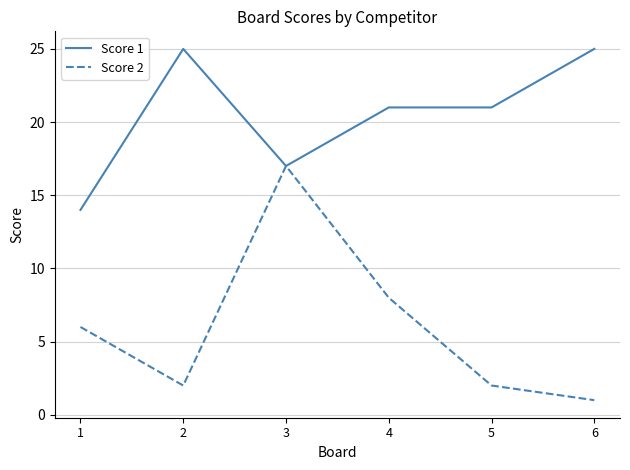

List the series in order of their peak value, lowest first.

Score 2, Score 1